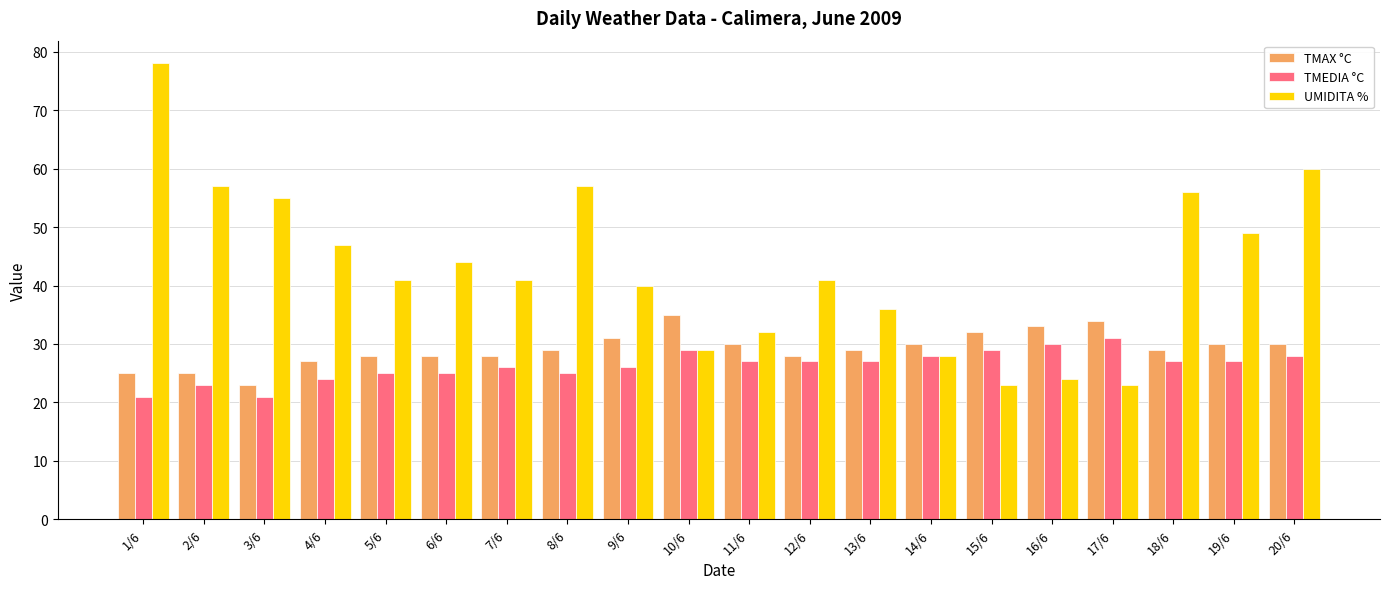

What is the difference between the TMEDIA °C values at 11/6 and 5/6?

2